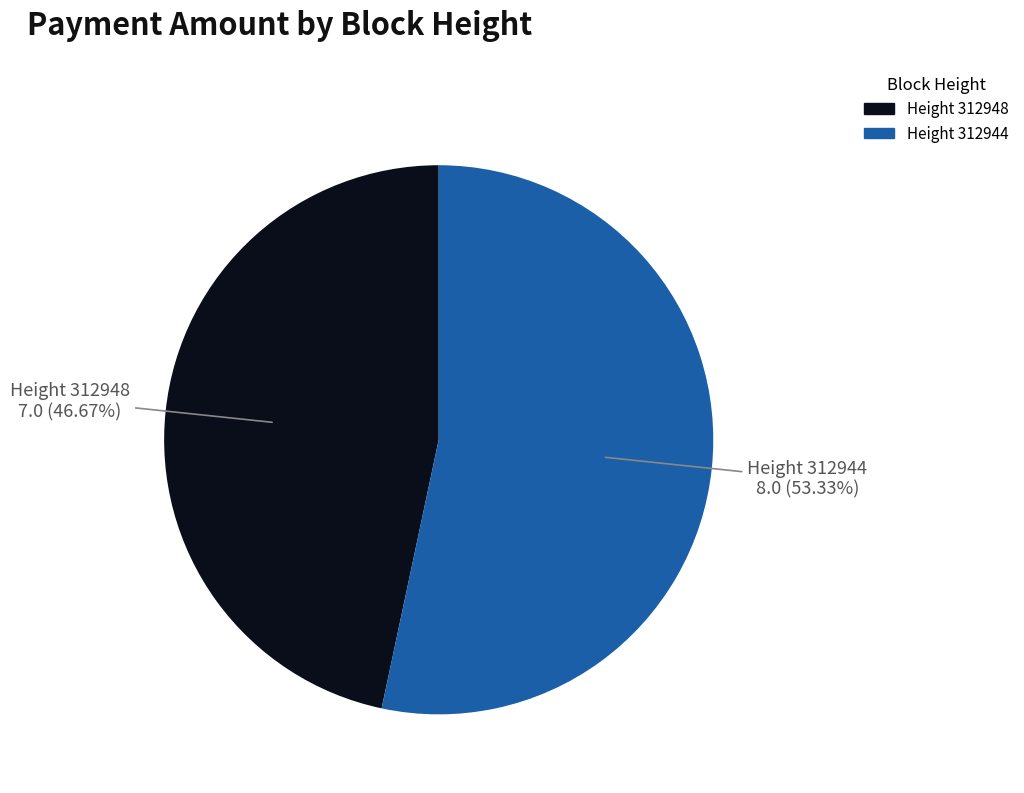

Is Height 312944 the majority of the pie?

Yes